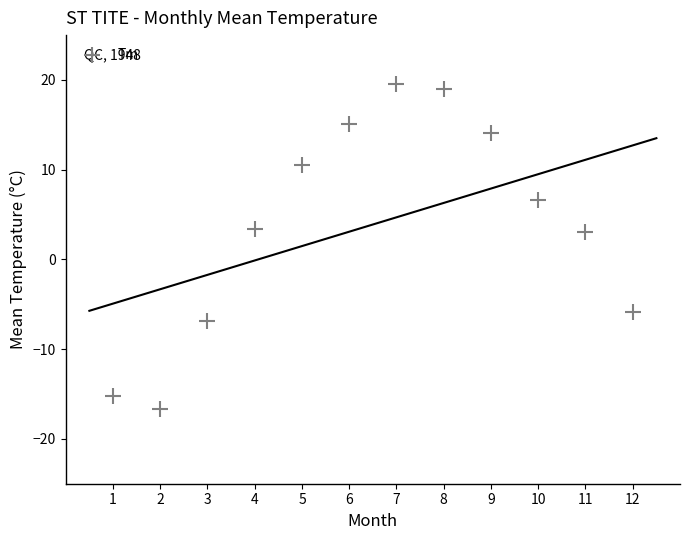

What is the average Y value?

3.9